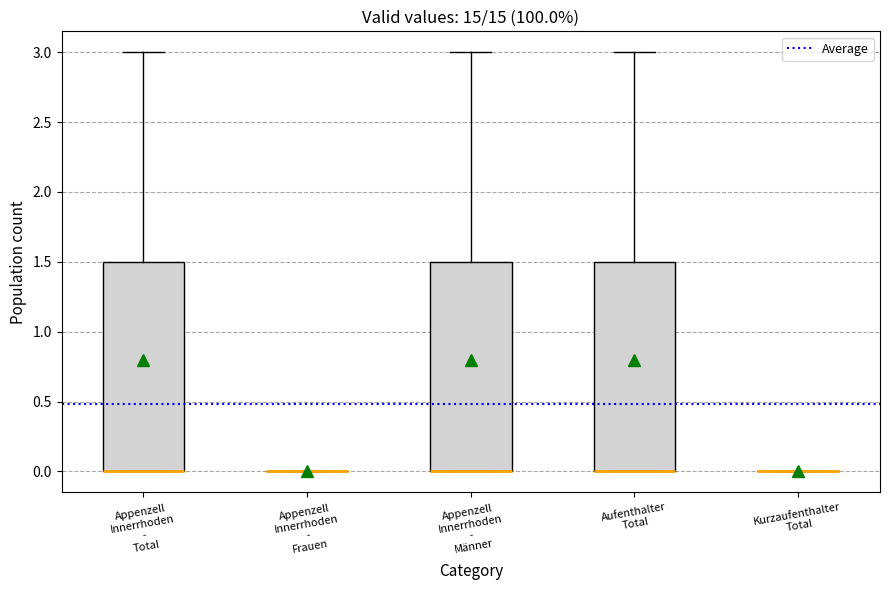

Reading left to right, transcribe this box plot: for each box, give where its median line is, the range the box spans, and where its two whiskers end, as read against the y-axis. The values are not printed on the chart, so give them approximately, as read against the axis.

Appenzell Innerrhoden - Total: median 0.0 (drawn on the box's lower edge), box 0.0 to 1.5, whiskers 0.0 to 3.0
Appenzell Innerrhoden - Frauen: box collapsed to a line at 0.0, whiskers 0.0 to 0.0
Appenzell Innerrhoden - Männer: median 0.0 (drawn on the box's lower edge), box 0.0 to 1.5, whiskers 0.0 to 3.0
Aufenthalter Total: median 0.0 (drawn on the box's lower edge), box 0.0 to 1.5, whiskers 0.0 to 3.0
Kurzaufenthalter Total: box collapsed to a line at 0.0, whiskers 0.0 to 0.0